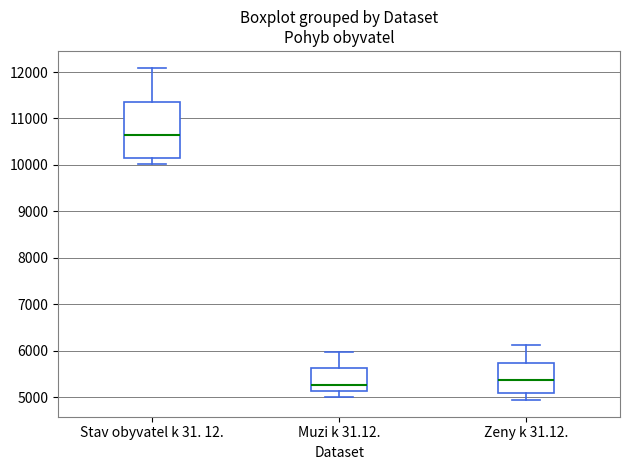

Comparing the boxes themselves (not the whiskers), which one is the tallest?

Stav obyvatel k 31. 12.